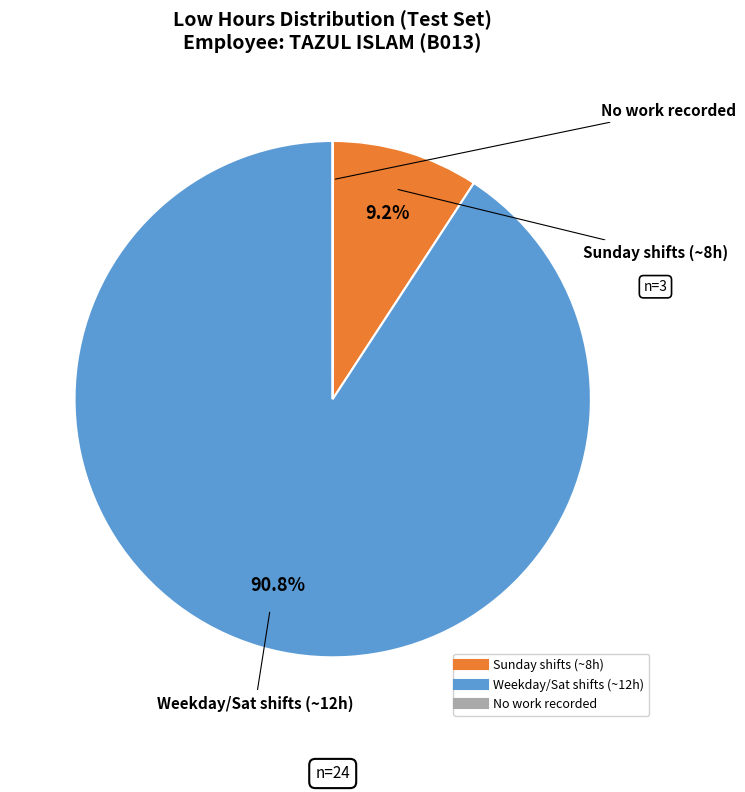

Is there a majority slice in this chart?

Yes